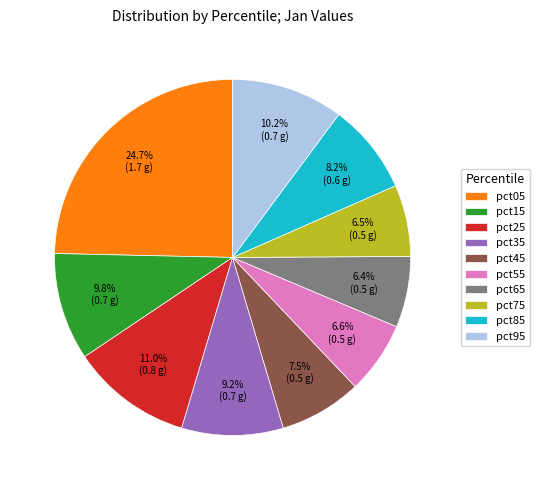

Do pct55 and pct65 together represent more than half of the pie?

No